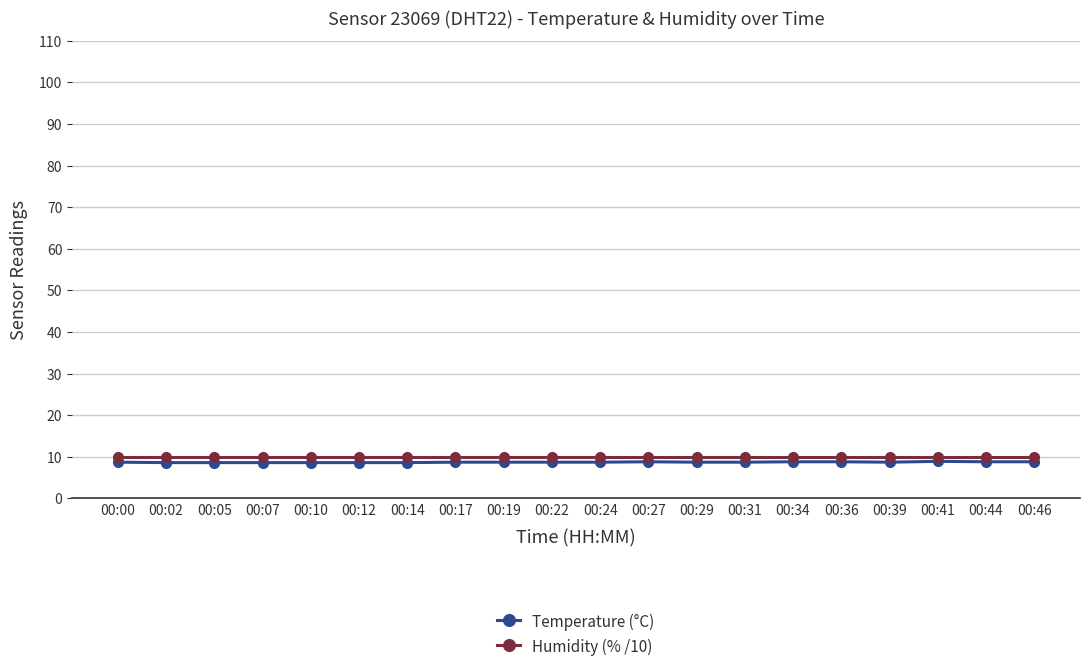

What is the value of the Humidity (% /10) point at the 5th from the left?

10.0